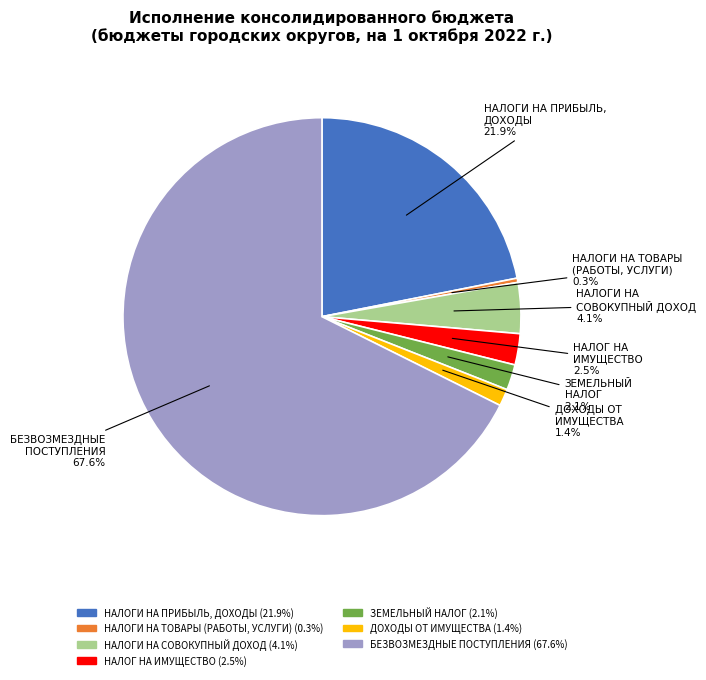

To the nearest percent, what is the average slice percentage?

14%